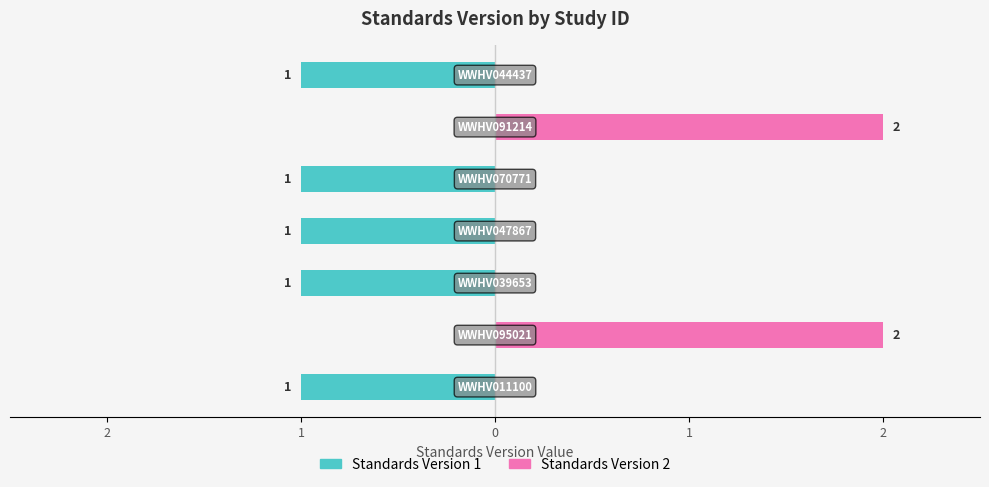

Is it true that Standards Version 1 equals -1 at 3?

True